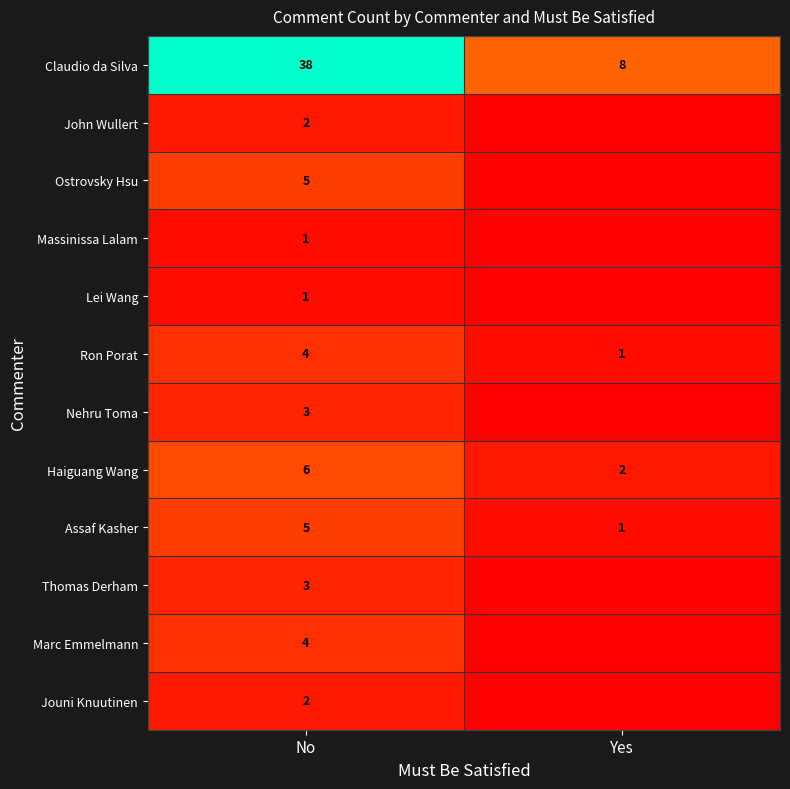

Which has a higher value, No or Yes?

No